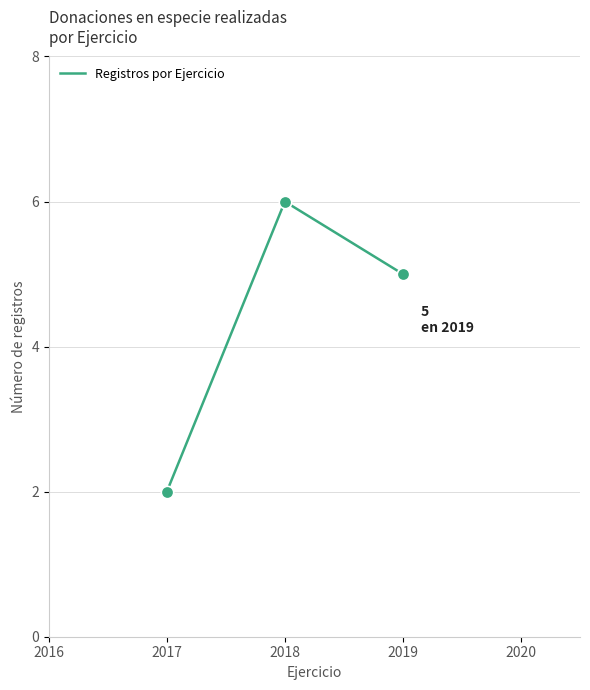

Approximately how many times larger is the value at 2018 compared to 2019?

1.2